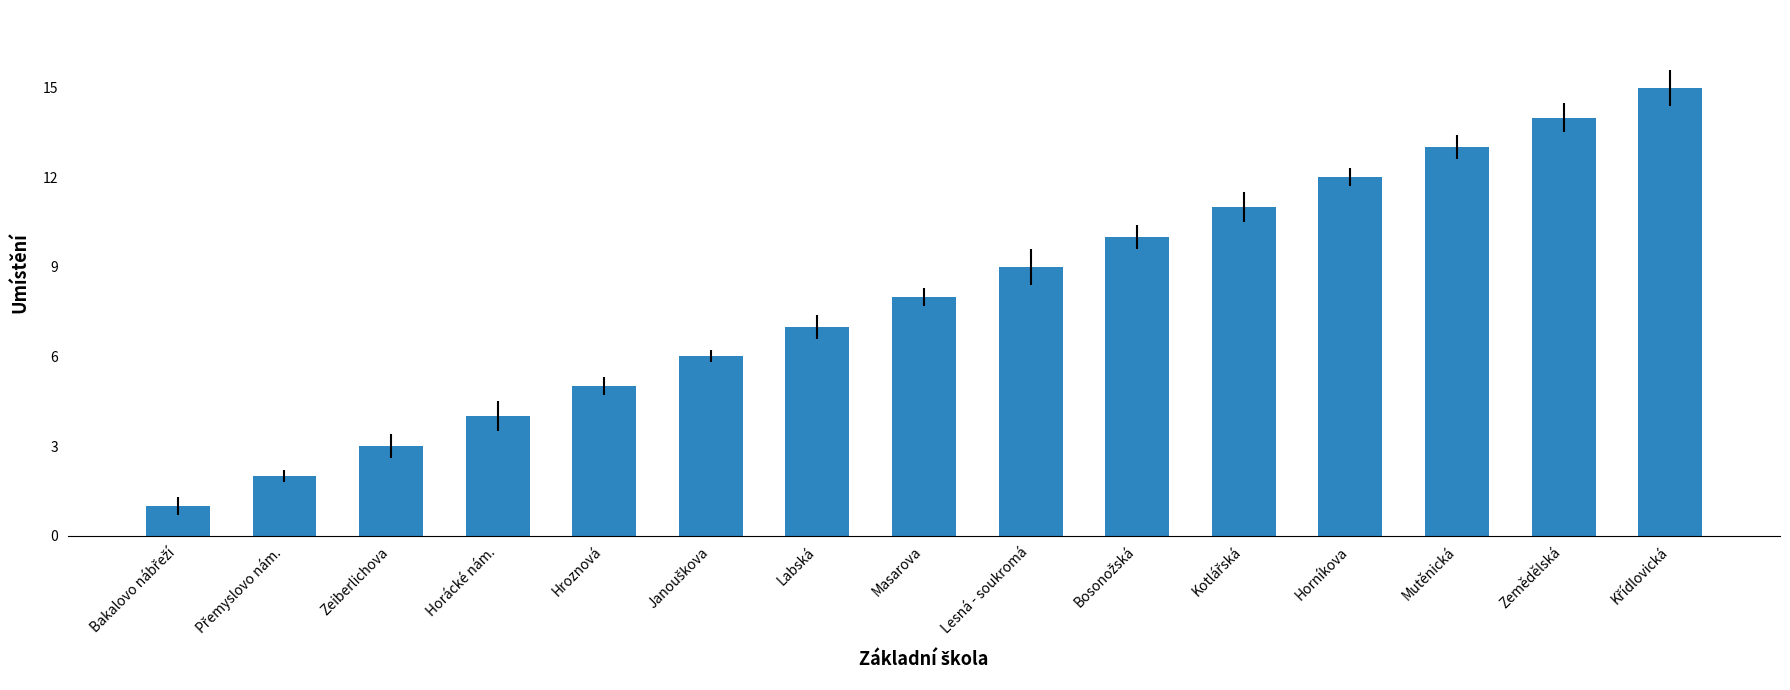

What is the maximum value shown in the chart?

15